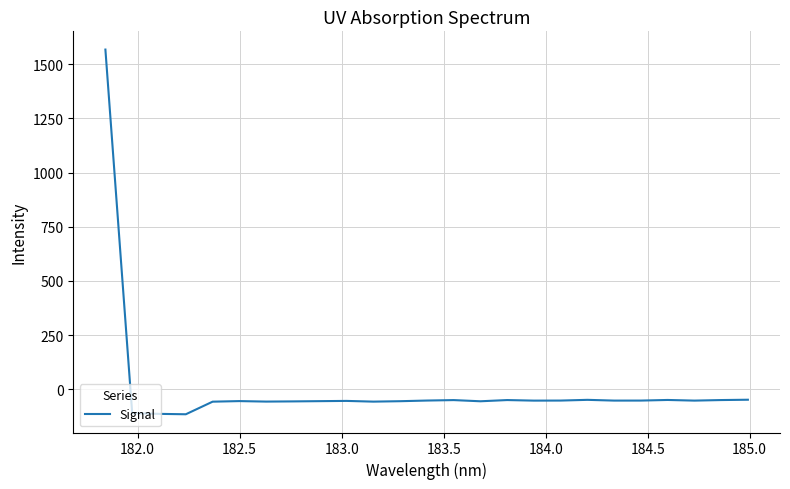

What is the maximum value shown in the chart?

1567.3